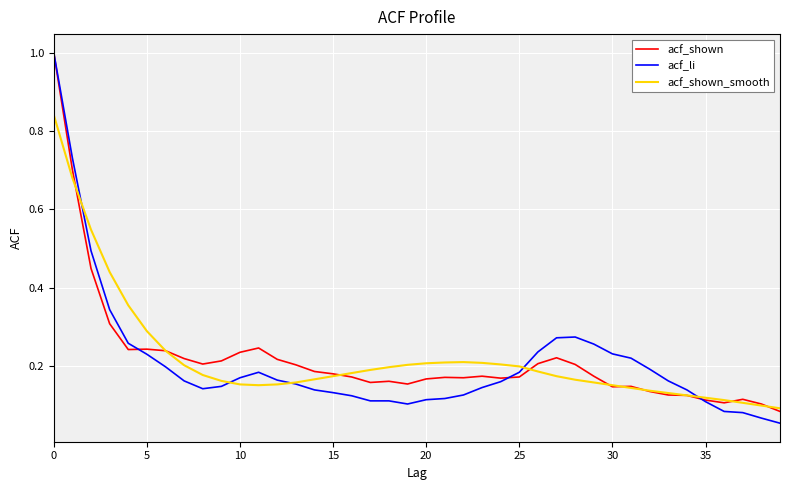

Which series has the widest spread of values?

acf_li